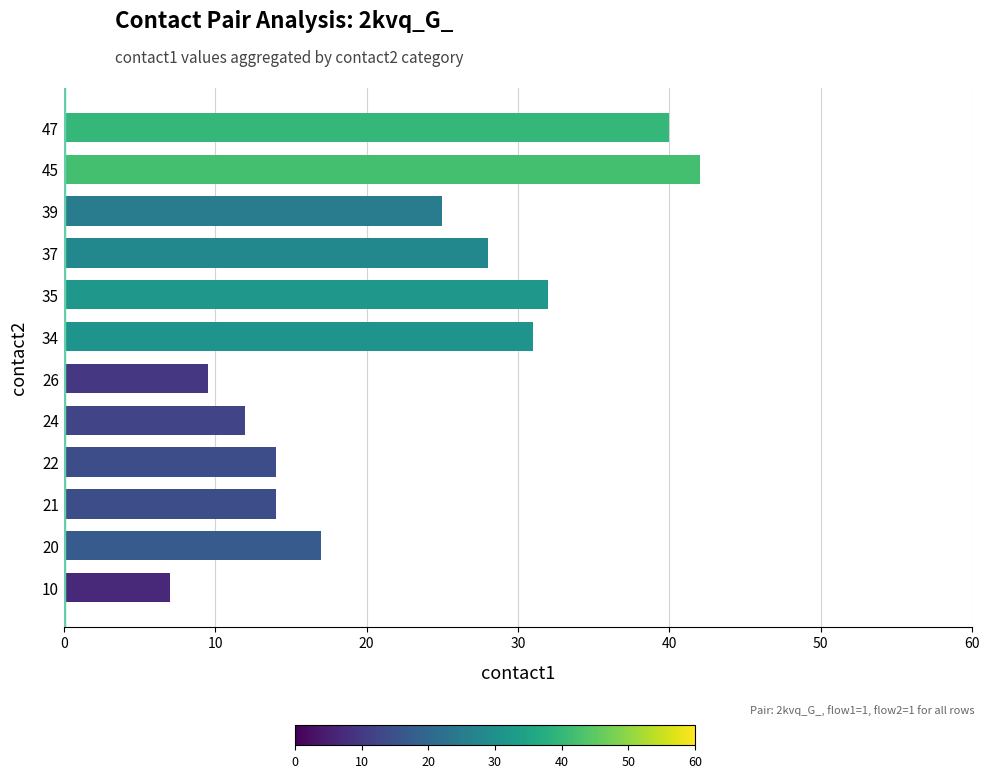

Which has a higher value, 35 or 45?

45